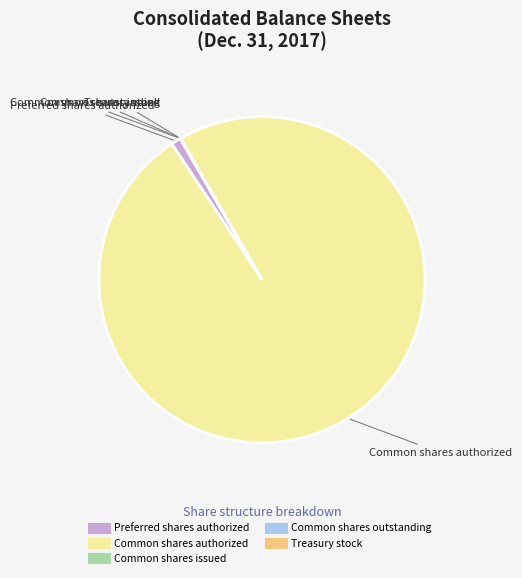

Is there a majority slice in this chart?

Yes